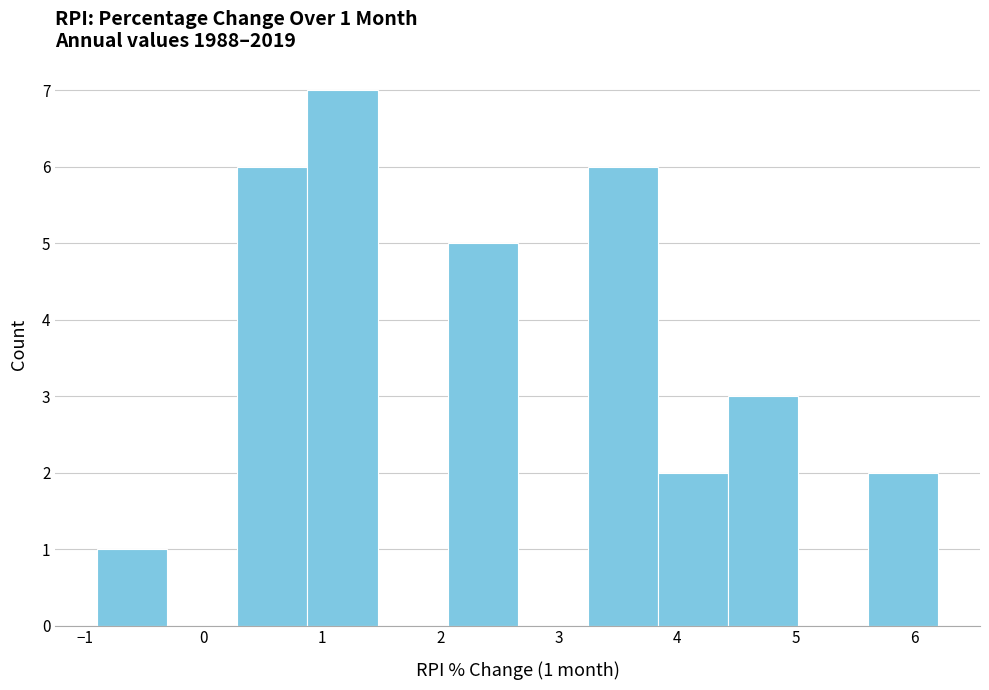

Which range on the x-axis has the tallest bar?

0.9 to 1.5